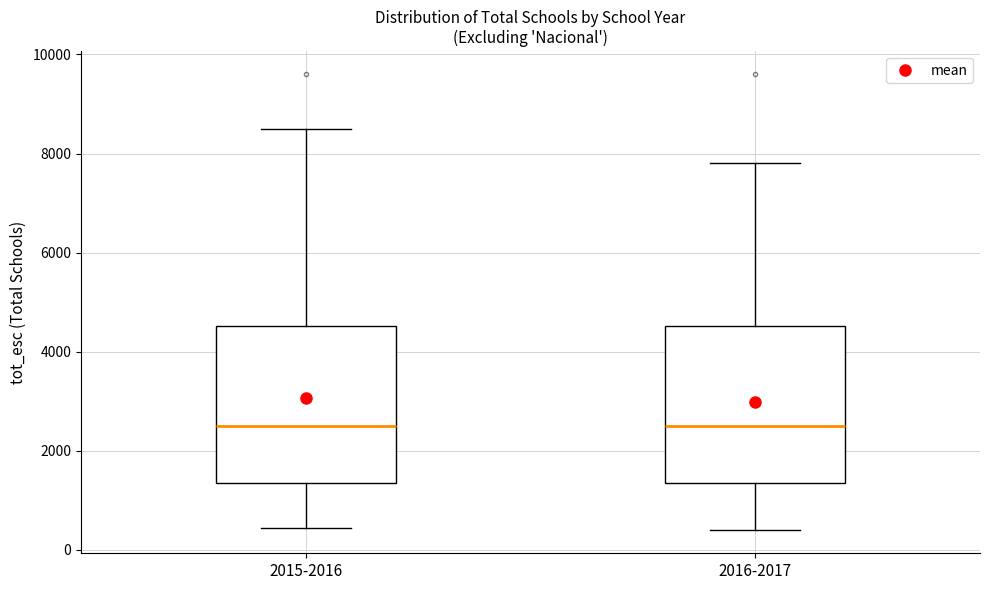

Where does the median line of the box for 2015-2016 sit on the y-axis? The values are not printed on the chart, so give them approximately, as read against the axis.

2400